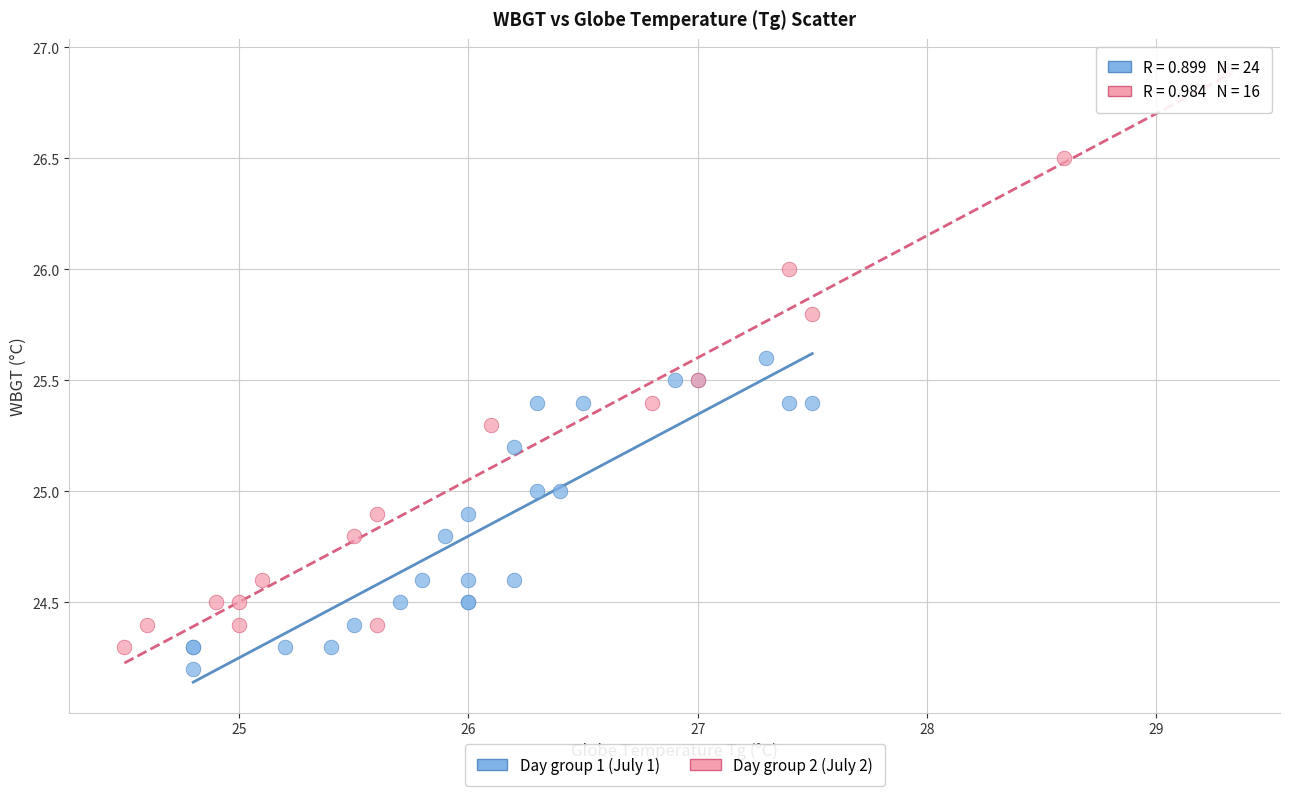

Which series has the largest Y range (max minus min)?

Day group 2 (July 2)